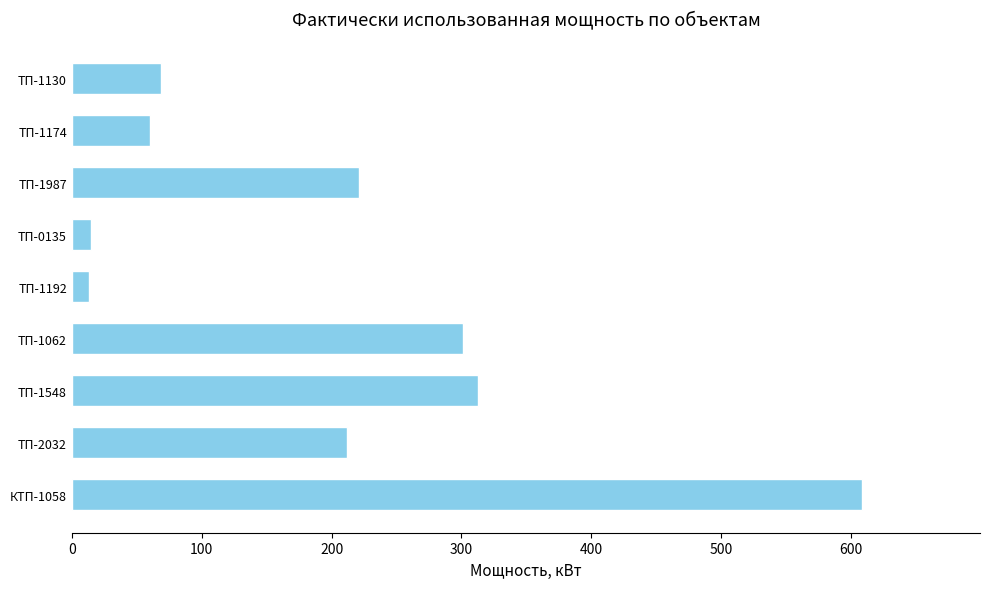

True or false: the data shows 211.7 at ТП-2032.

True